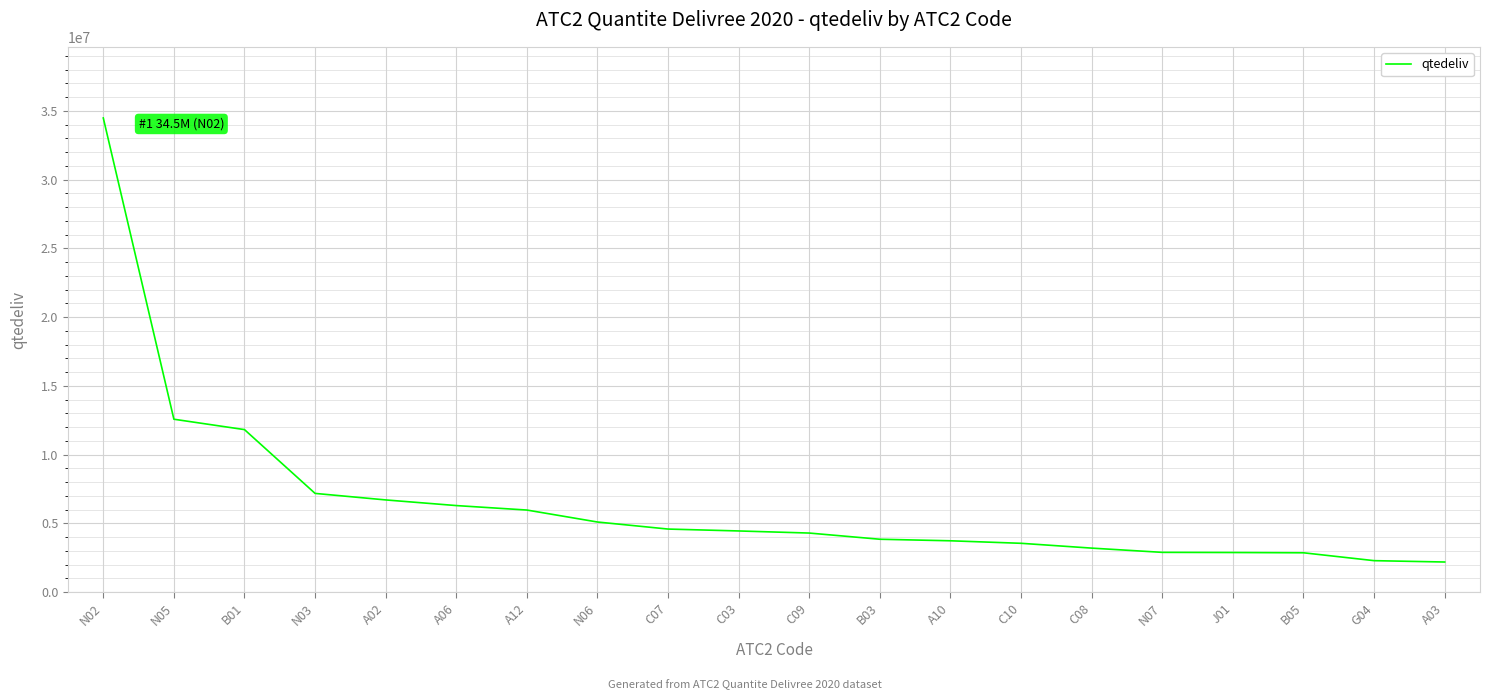

Approximately how many times larger is the value at G04 compared to B03?

0.6